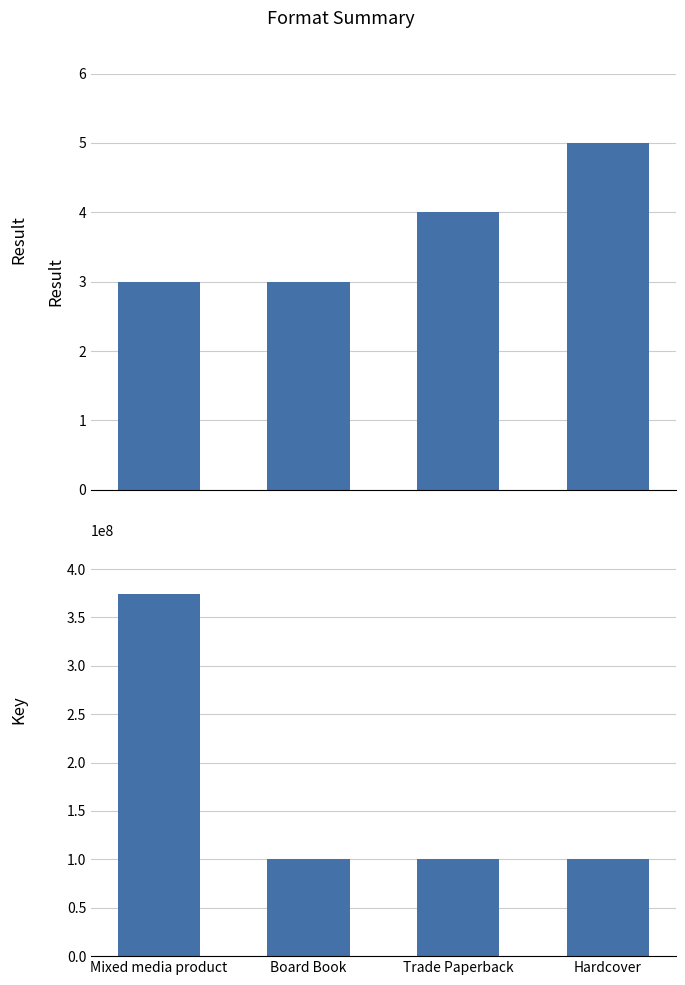

Reading right to left, list all the values displayed in this chart.

Result: Hardcover=5	Trade Paperback=4	Board Book=3	Mixed media product=3
Key: Hardcover=100402184	Trade Paperback=100403730	Board Book=100402064	Mixed media product=374108187